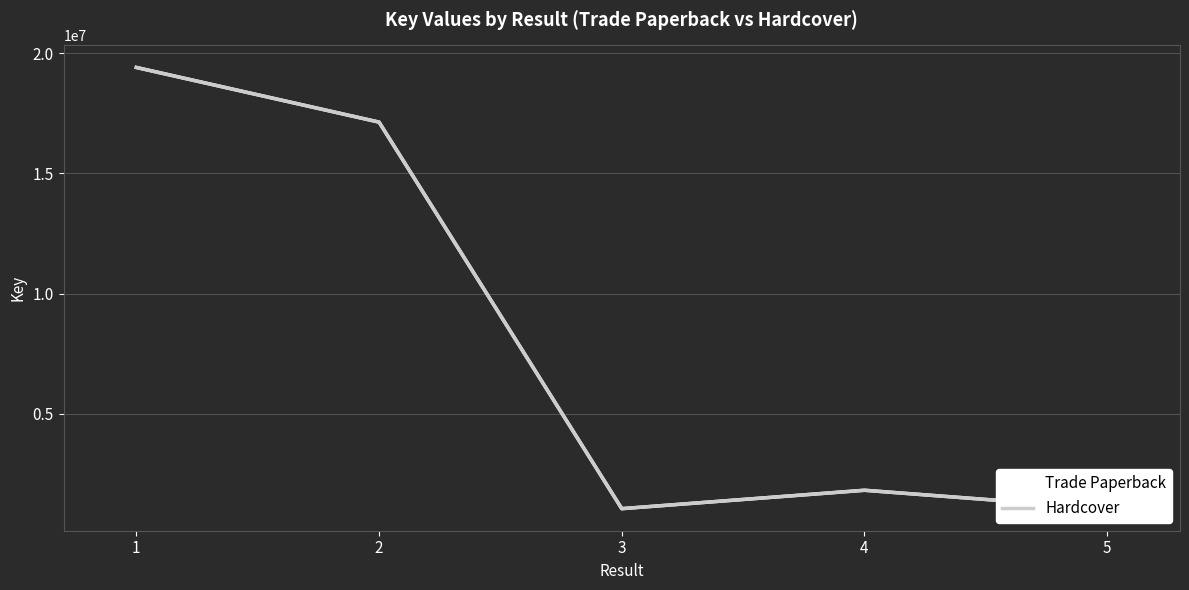

Where is Trade Paperback nearest to the value 10233242?

2